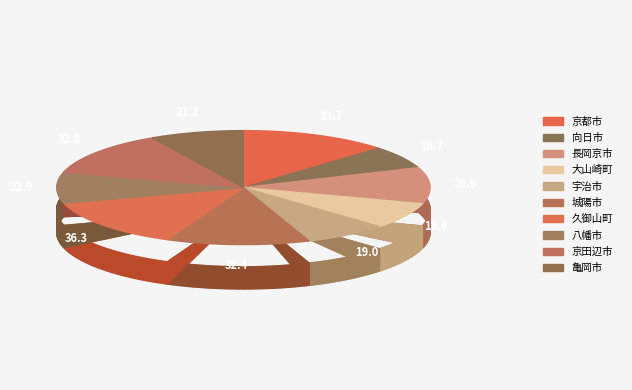

Is there any slice that represents more than half of the pie?

No